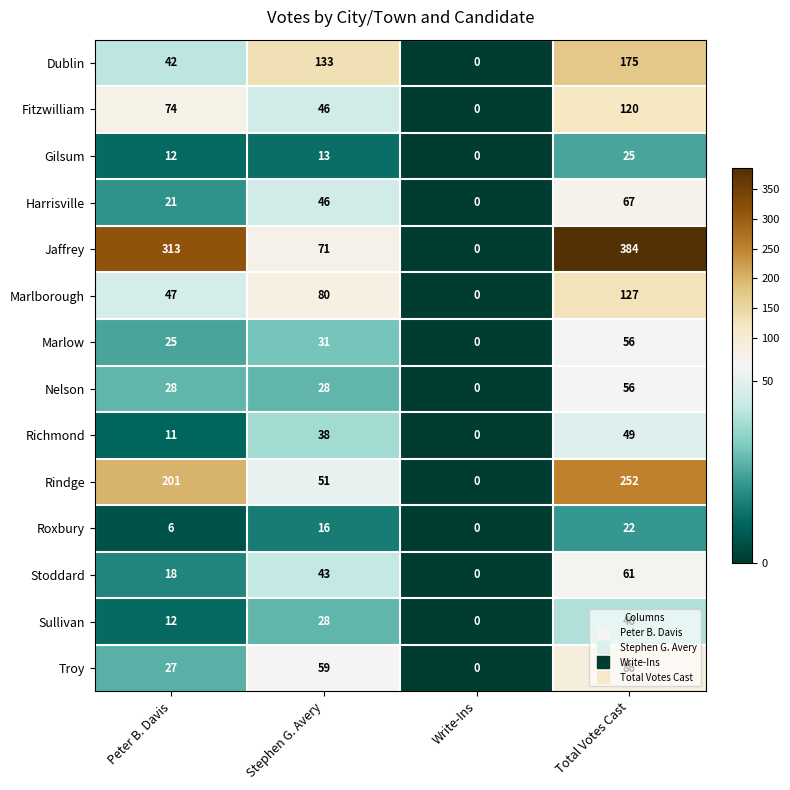

Which category has the lowest value in the Rindge series?

Write-Ins